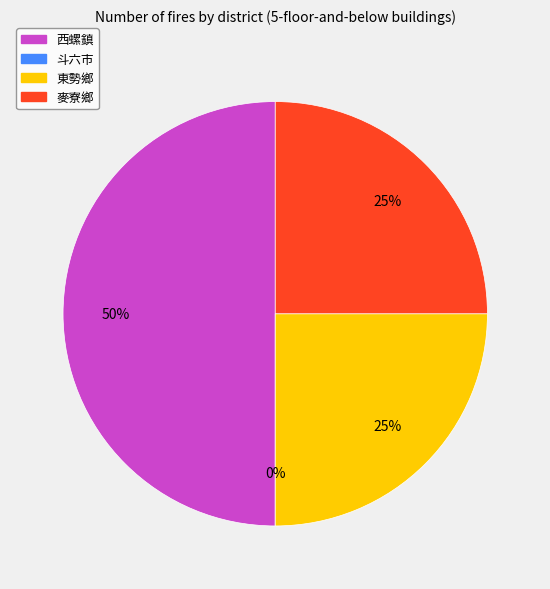

What is the smallest slice in the pie chart?

斗六市